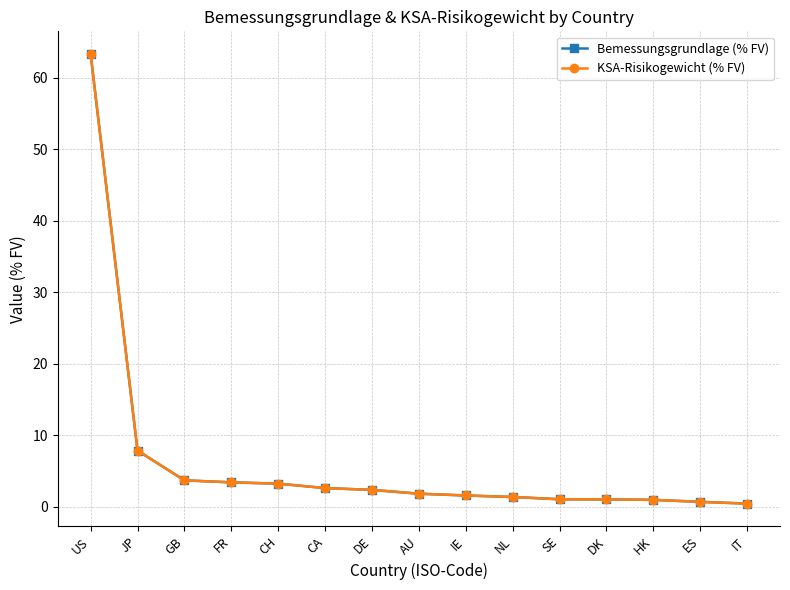

Does the chart display data point markers on the line(s)?

Yes